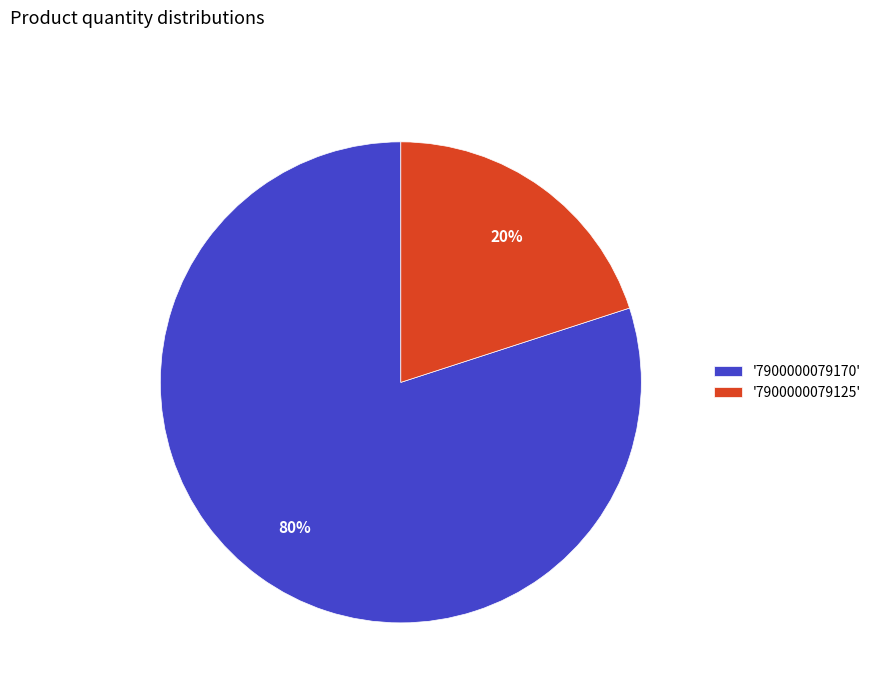

Rank the categories by value from highest to lowest.

'7900000079170', '7900000079125'